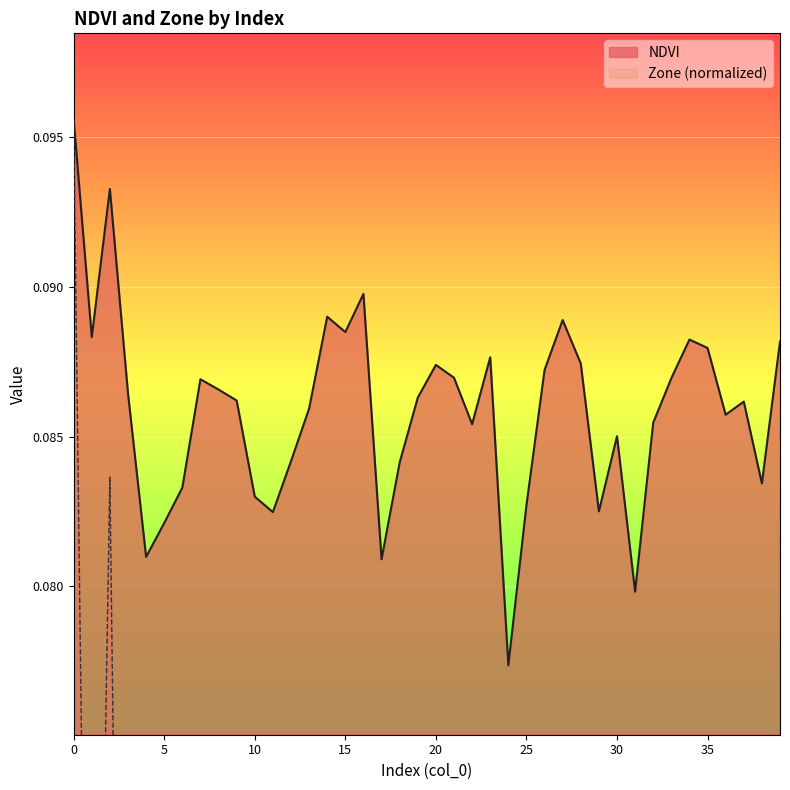

The value at 23 is 0.2. True or false?

False